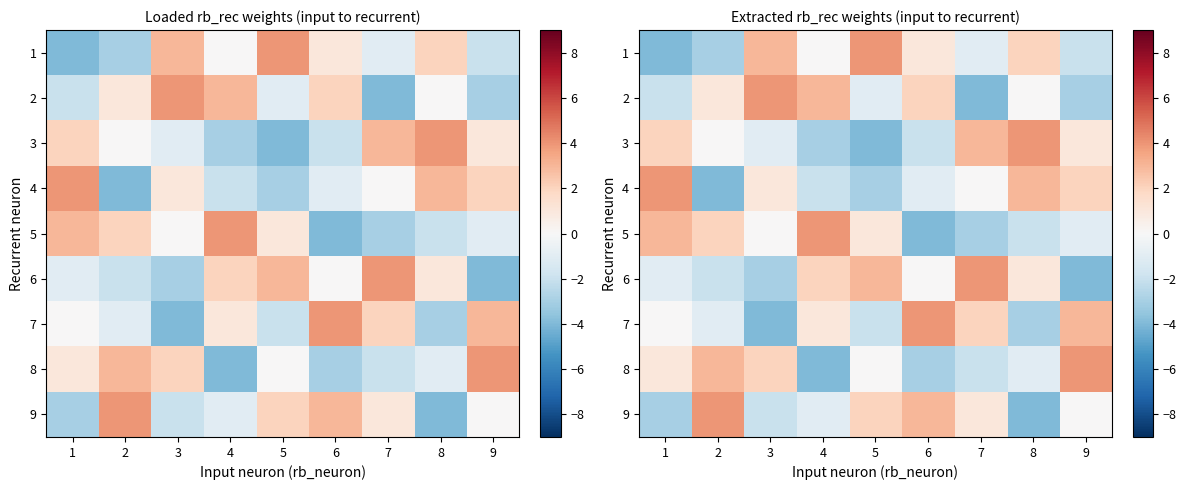

Is the value of 8 at 8 greater than the value of 5 at 1?

No